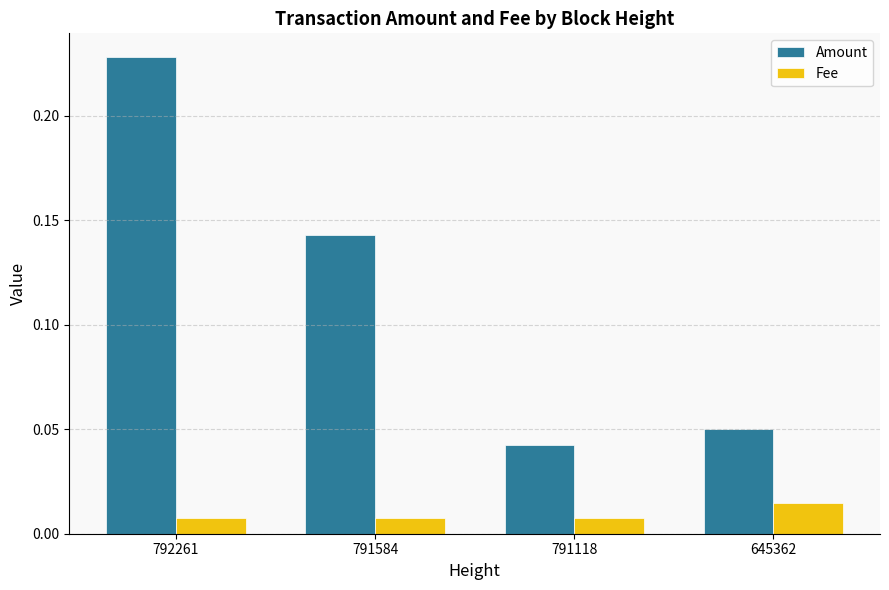

Which series has the largest range (max minus min)?

Amount